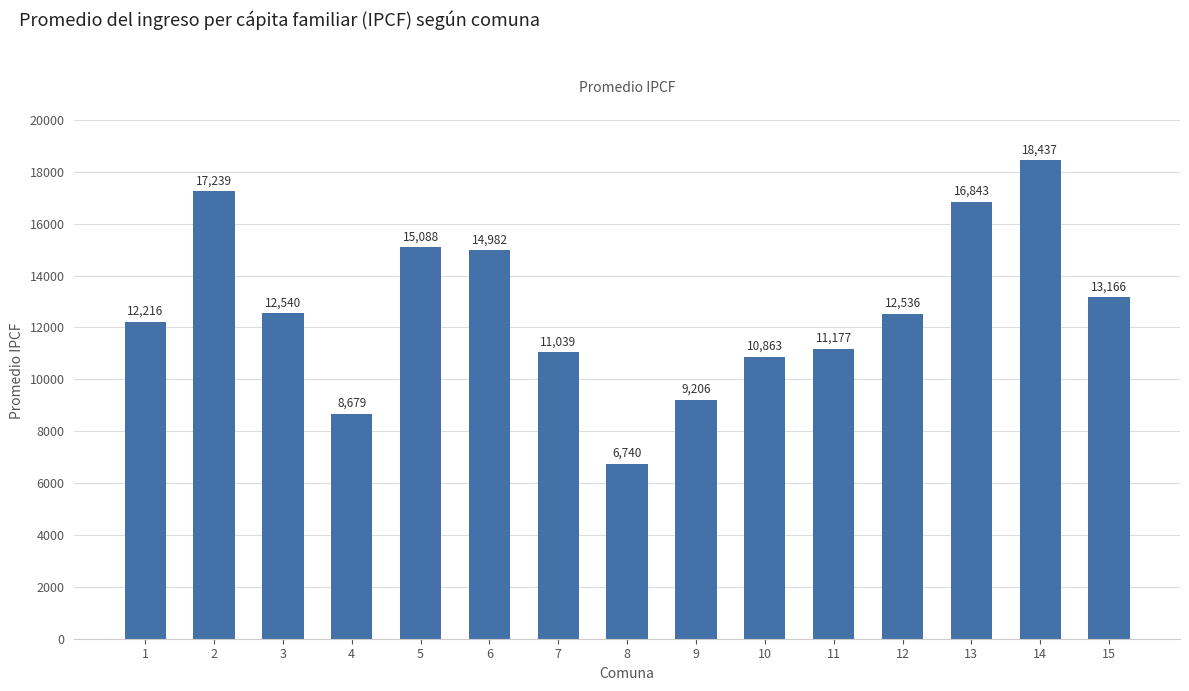

What is the average value?

12717